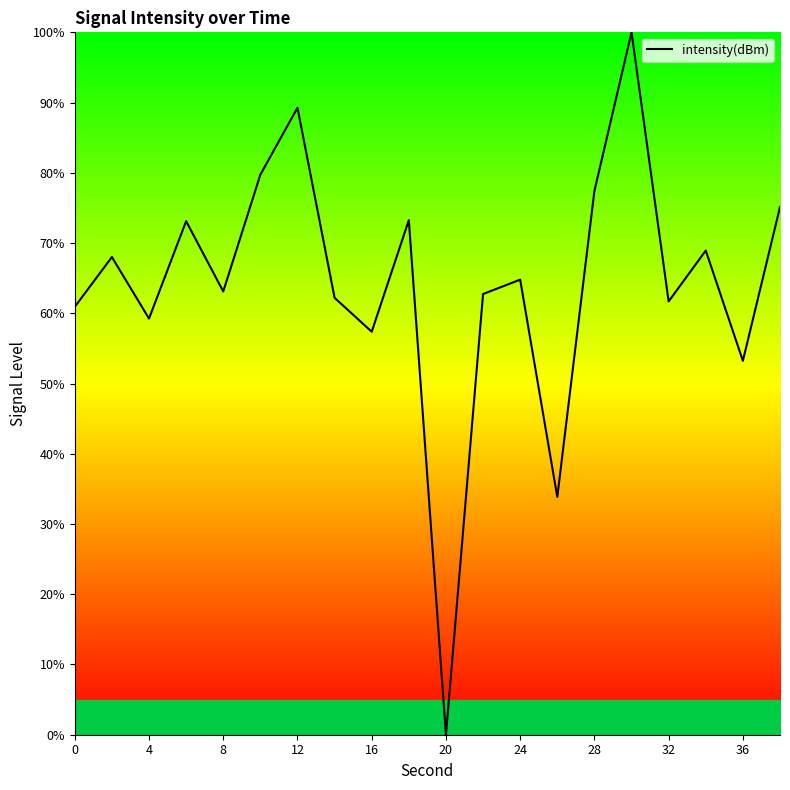

What is the difference between the maximum and minimum values?

100.0